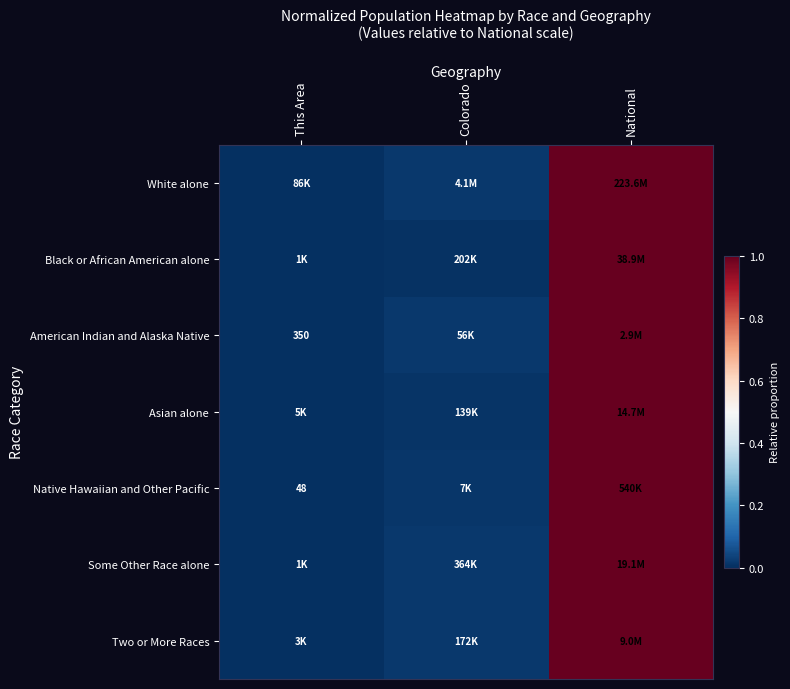

The Native Hawaiian and Other Pacific series shows 1.6 at National. True or false?

False